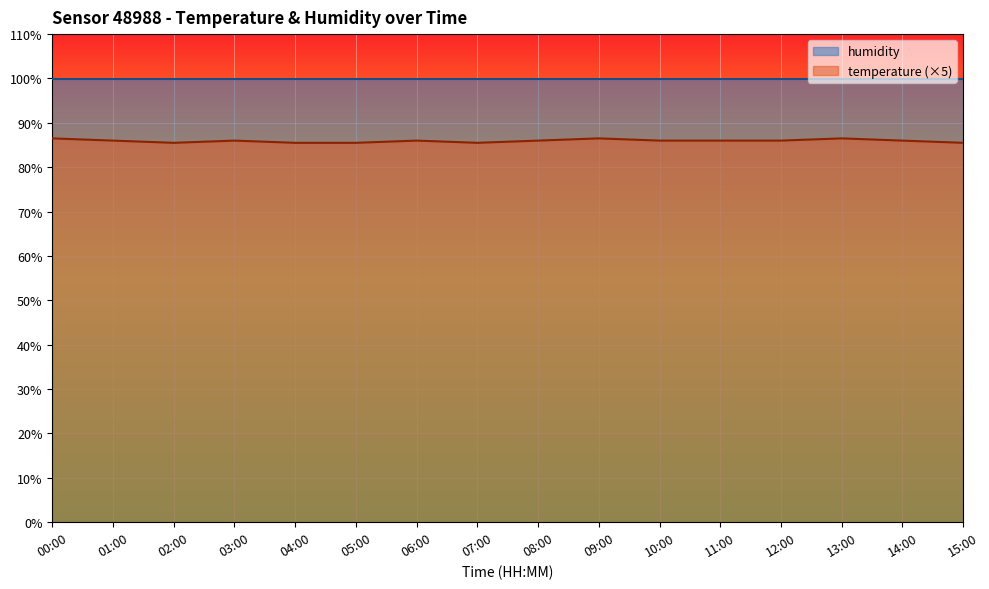

Between 14:00 and 02:00, which is larger?

14:00